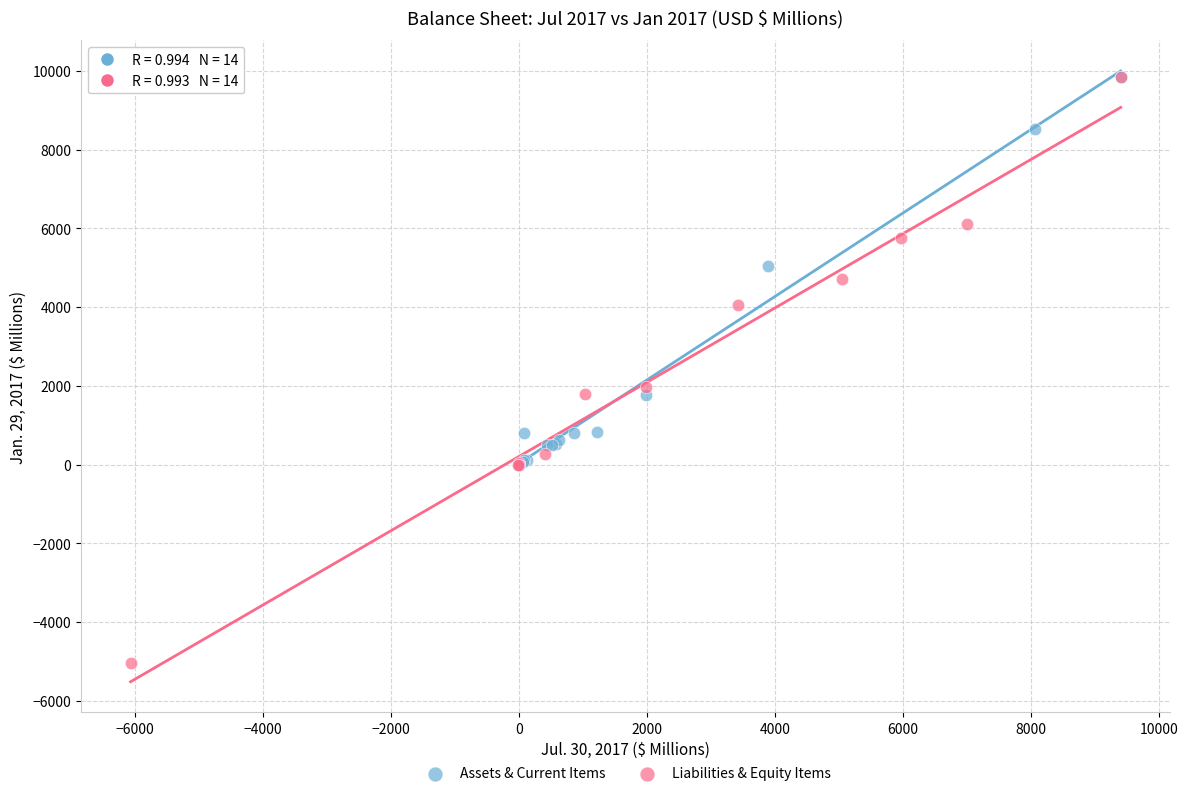

Which series has the widest spread of Y values?

Liabilities & Equity Items